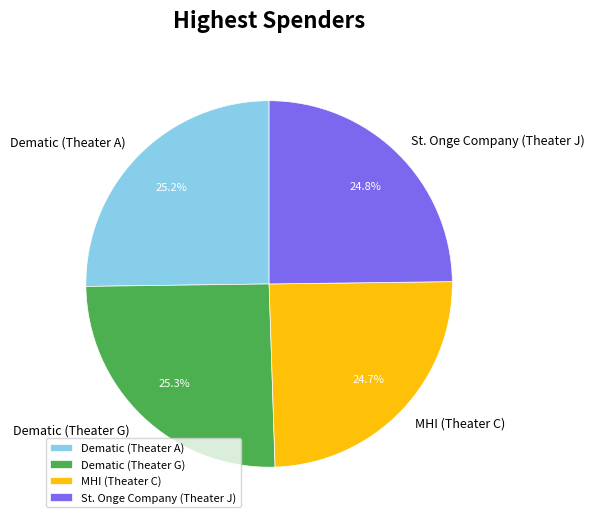

Approximately how many times larger is the value at Dematic (Theater G) compared to St. Onge Company (Theater J)?

1.0